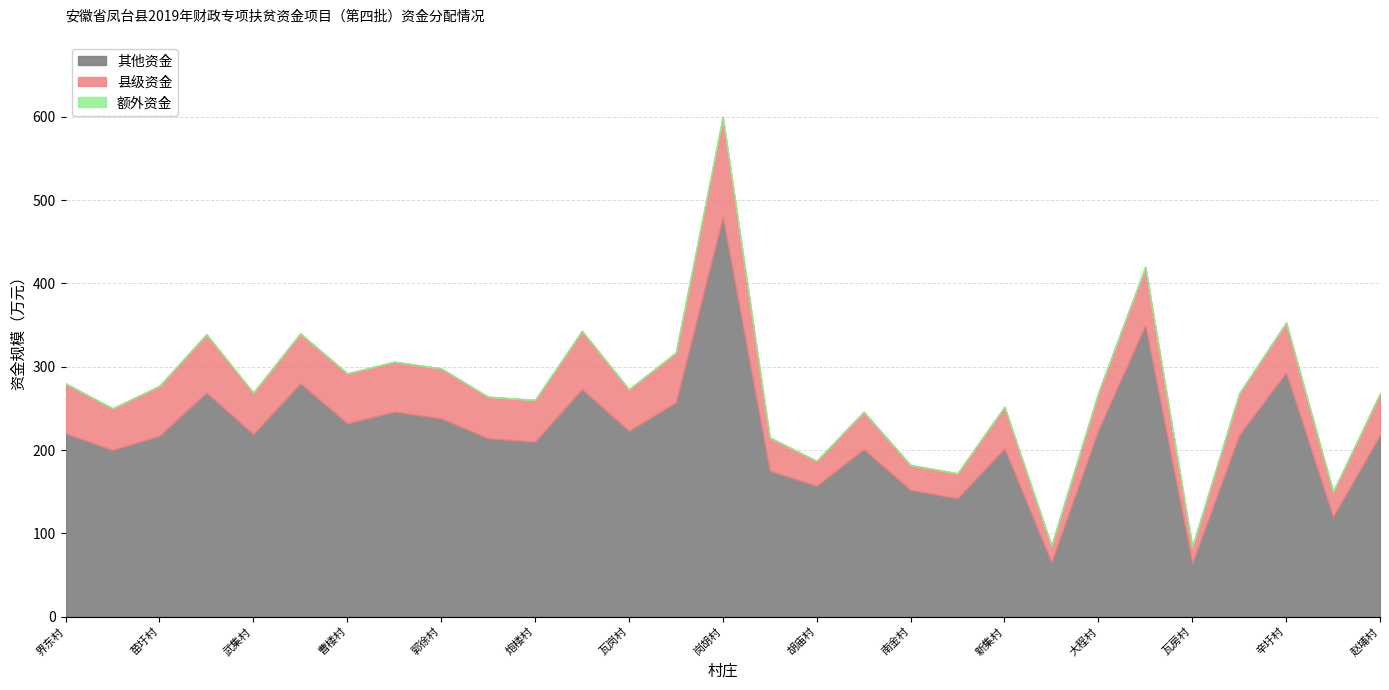

What is the label of the 27th point from the left?

辛圩村